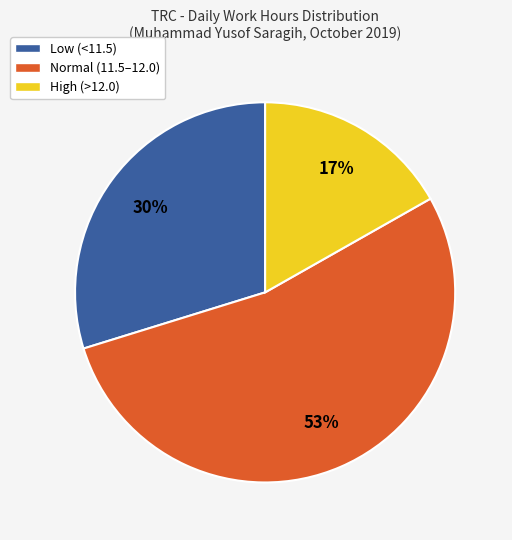

To the nearest percent, what is the average slice percentage?

33%